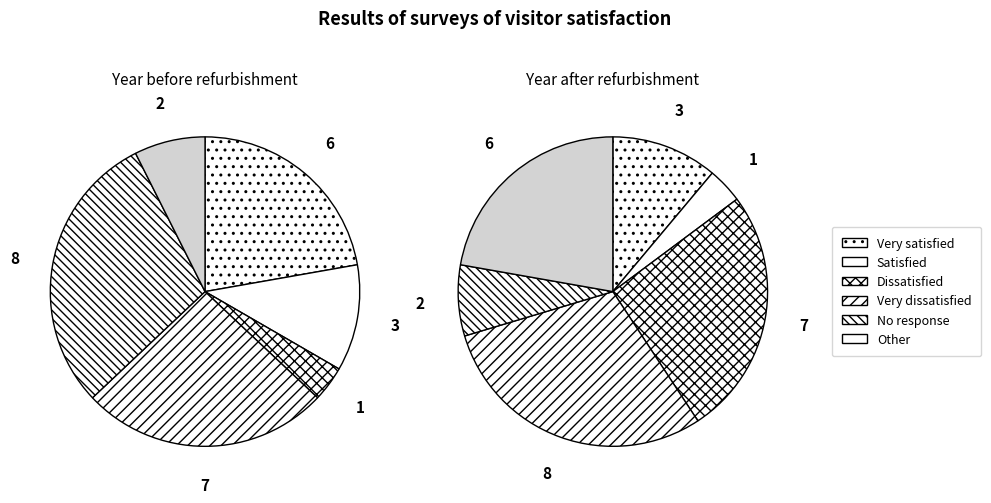

To the nearest percent, what is the average slice percentage?

17%